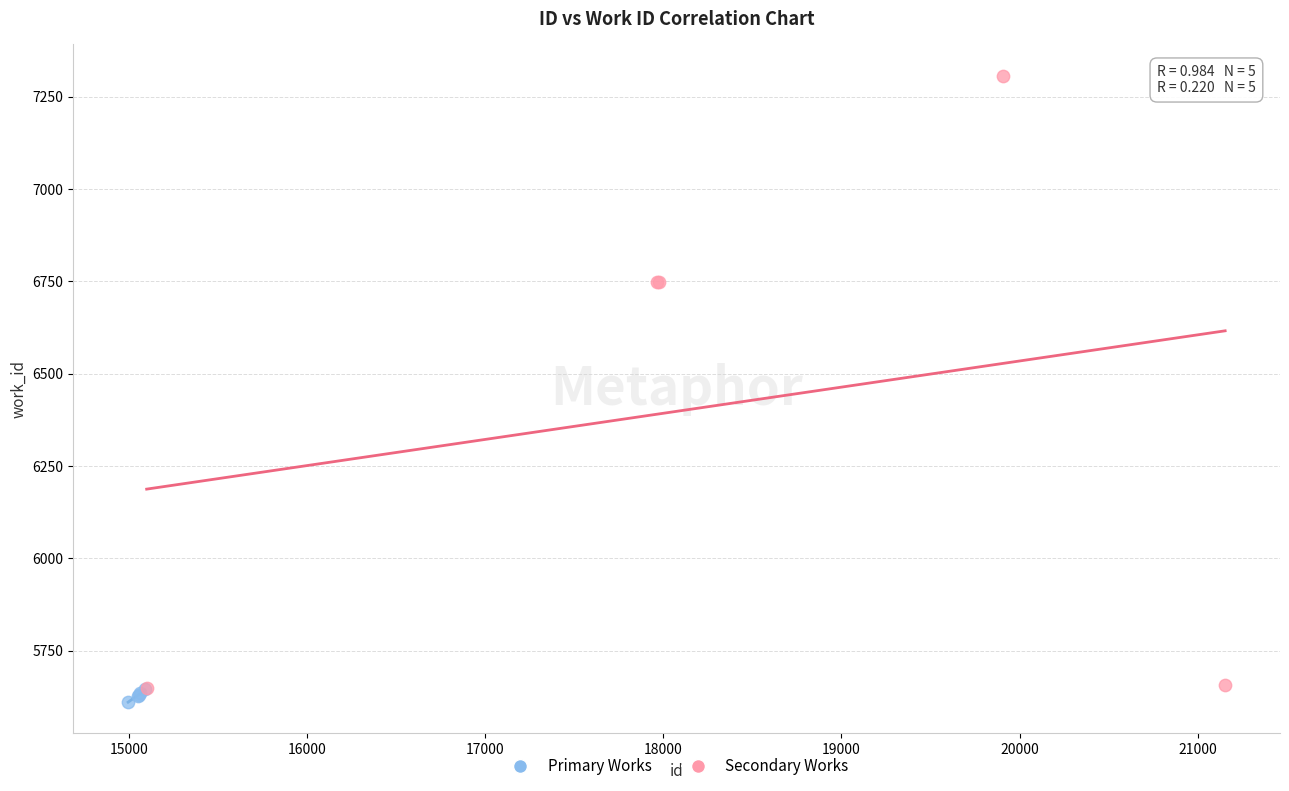

Which series has the widest spread of Y values?

Secondary Works